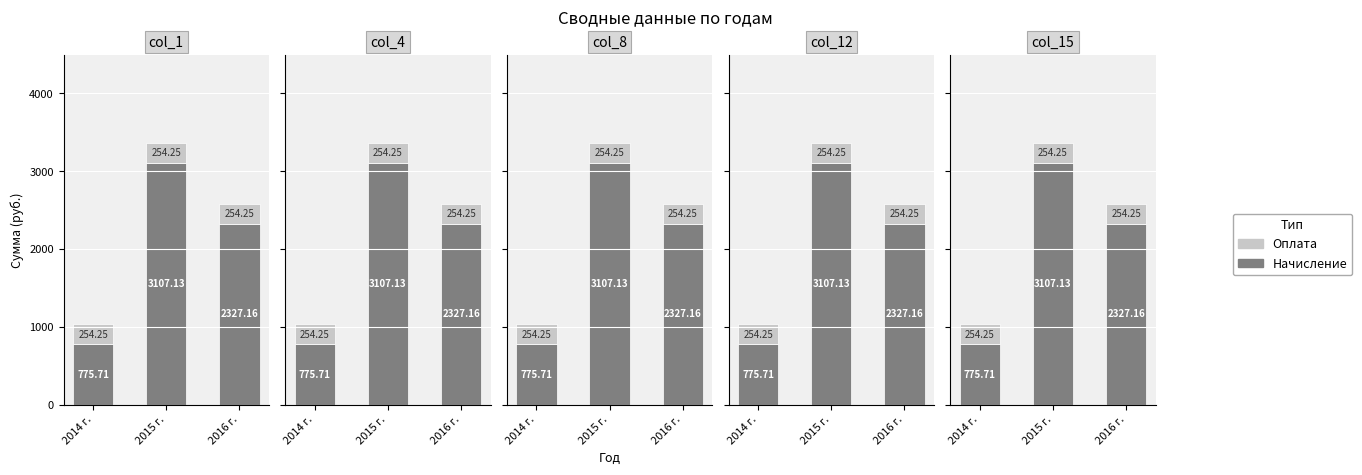

What is the highest value of the Оплата series?

254.2